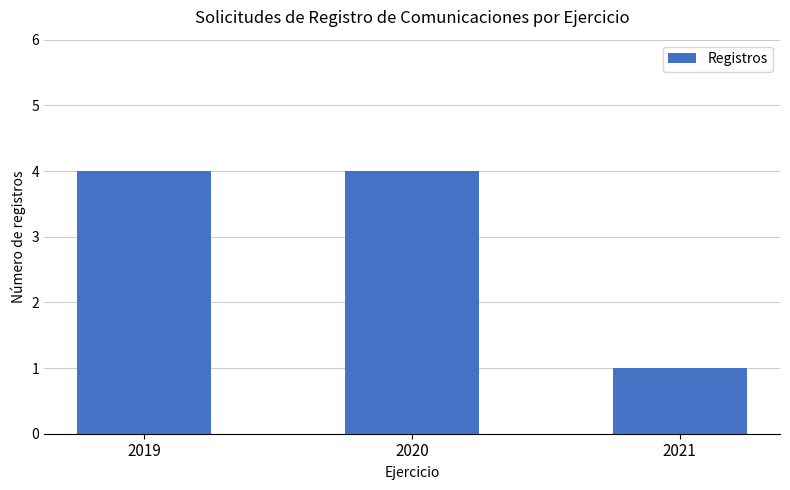

The value at 2019 is 4. True or false?

True